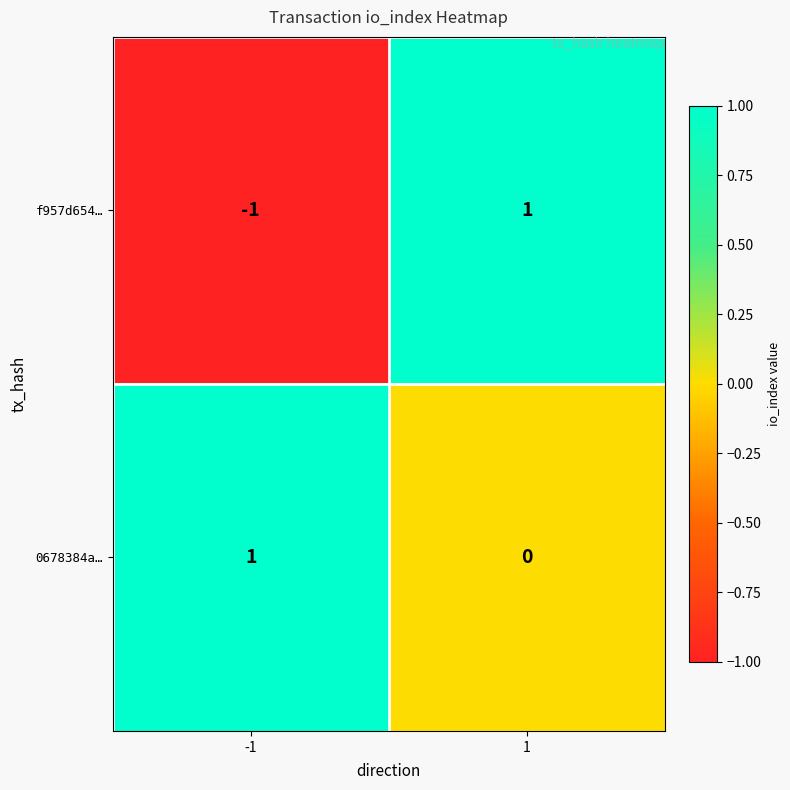

Between -1 and 1, which series saw the biggest shift?

f957d654…